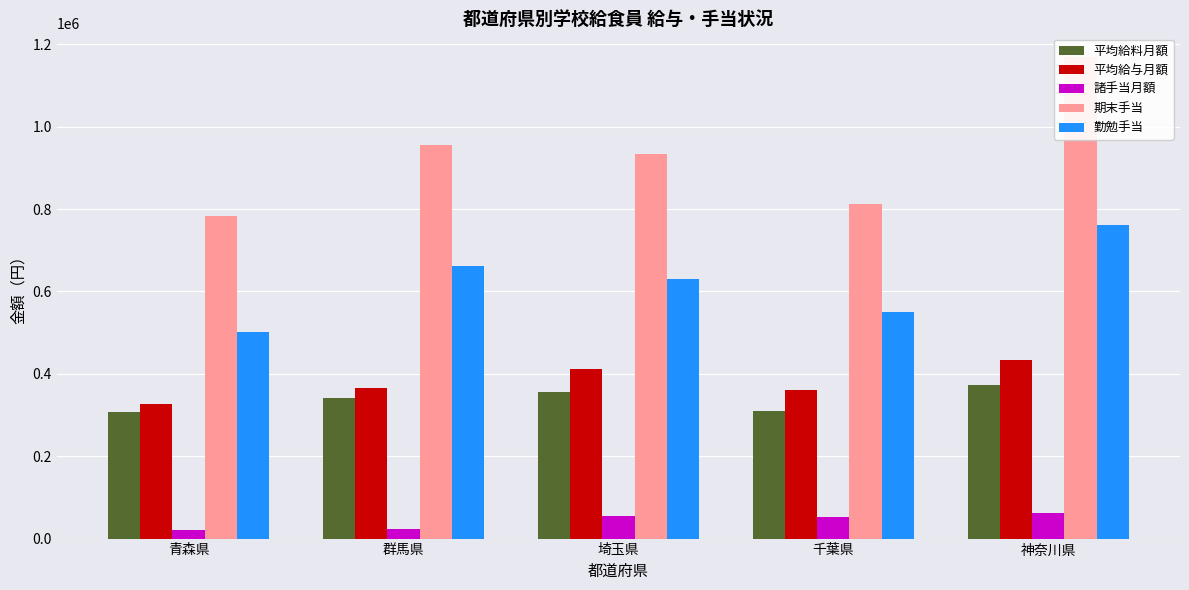

What is the sum of the 諸手当月額 values at 神奈川県 and 群馬県?

84299